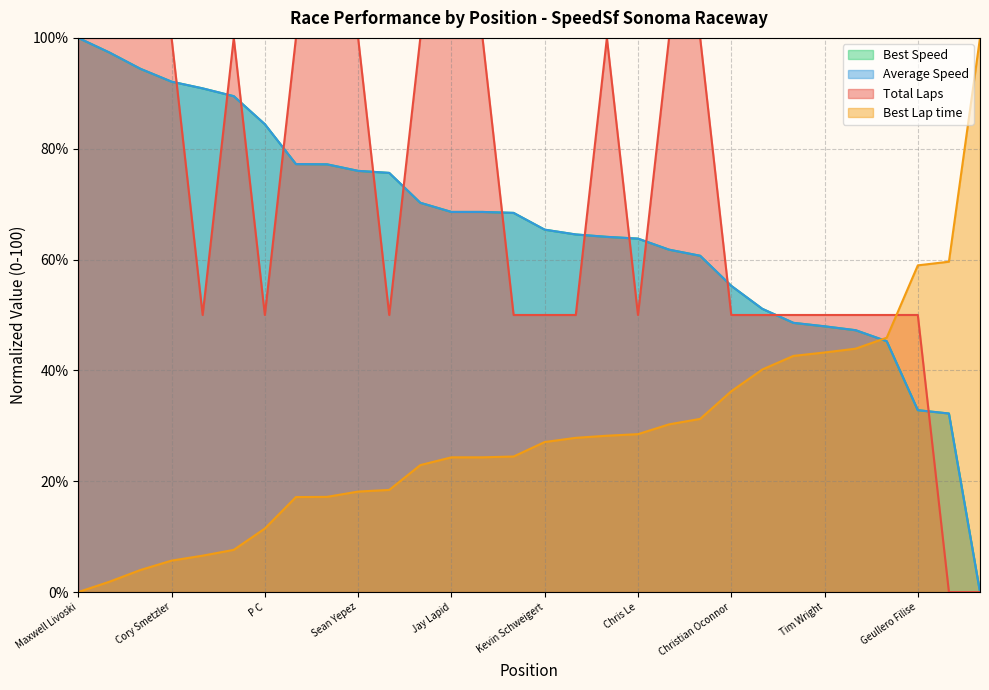

What is the value of the Average Speed point at the 19th from the left?

63.8